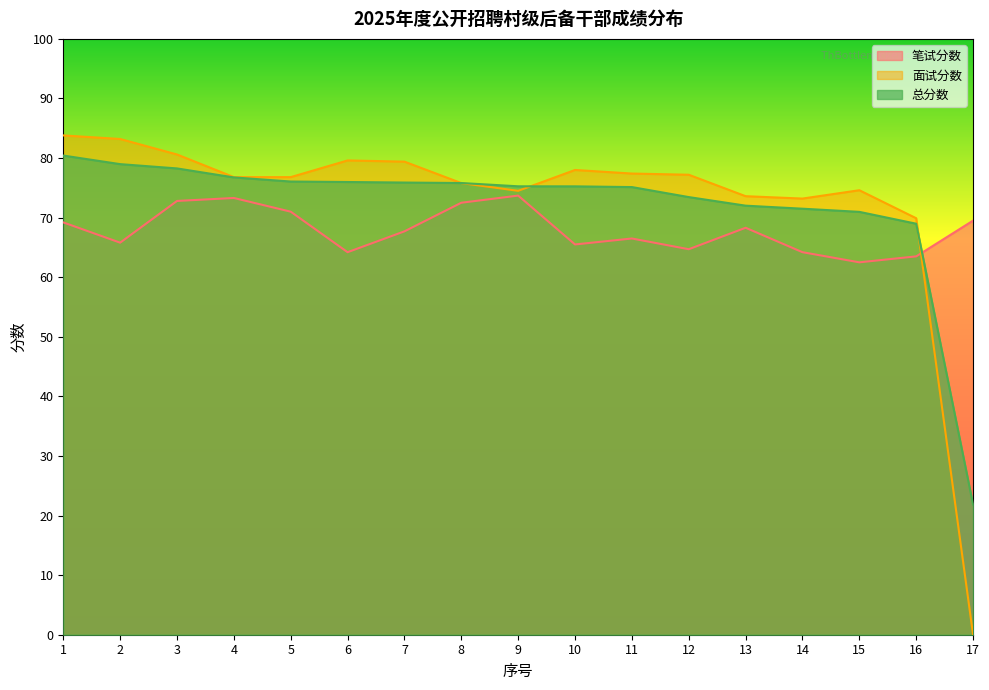

Between 1 and 12, which series saw the biggest shift?

总分数